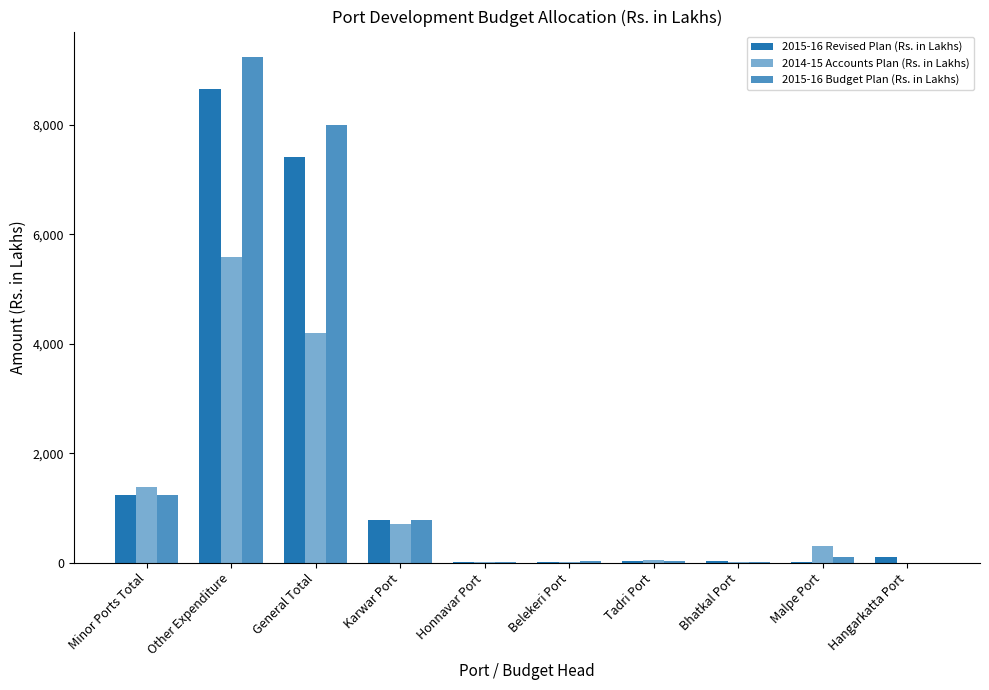

True or false: 2014-15 Accounts Plan (Rs. in Lakhs) has a value of 3.4 at Bhatkal Port.

False